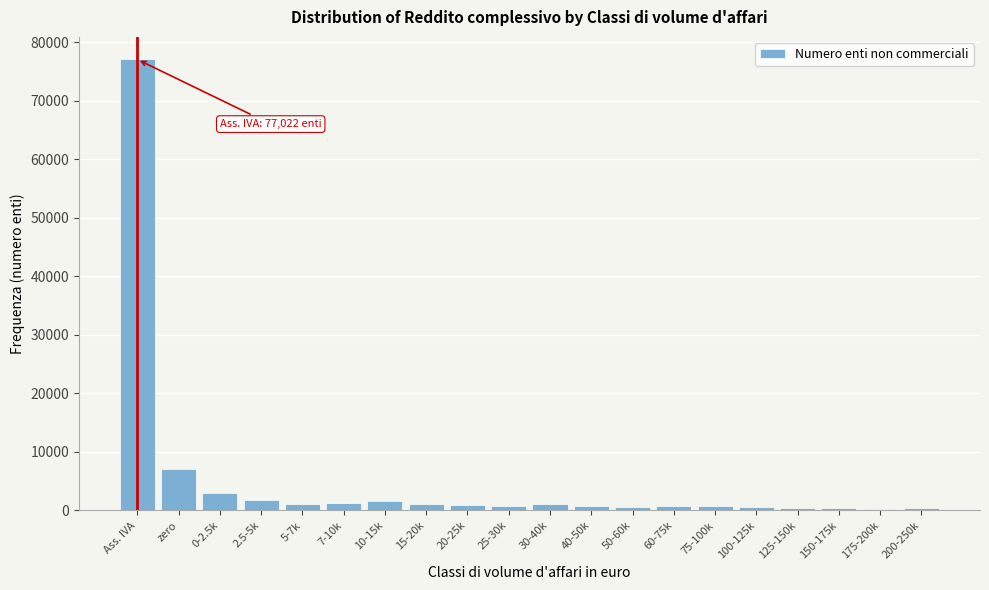

At which category does the chart reach its peak across all series?

Ass. IVA